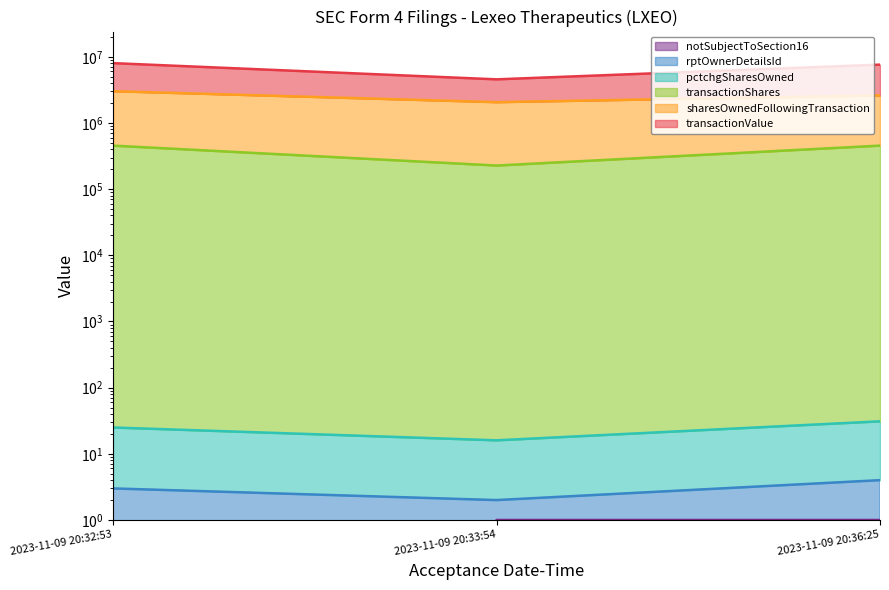

Between 2023-11-09 20:33:54 and 2023-11-09 20:36:25, which is larger?

2023-11-09 20:36:25